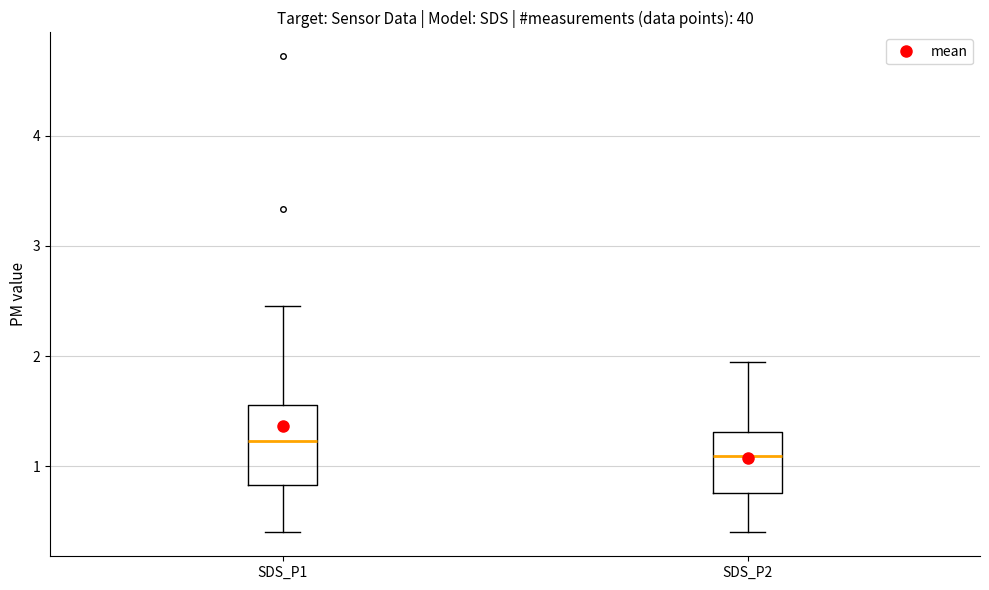

Which box is the tallest, from its lower edge to its upper edge?

SDS_P1